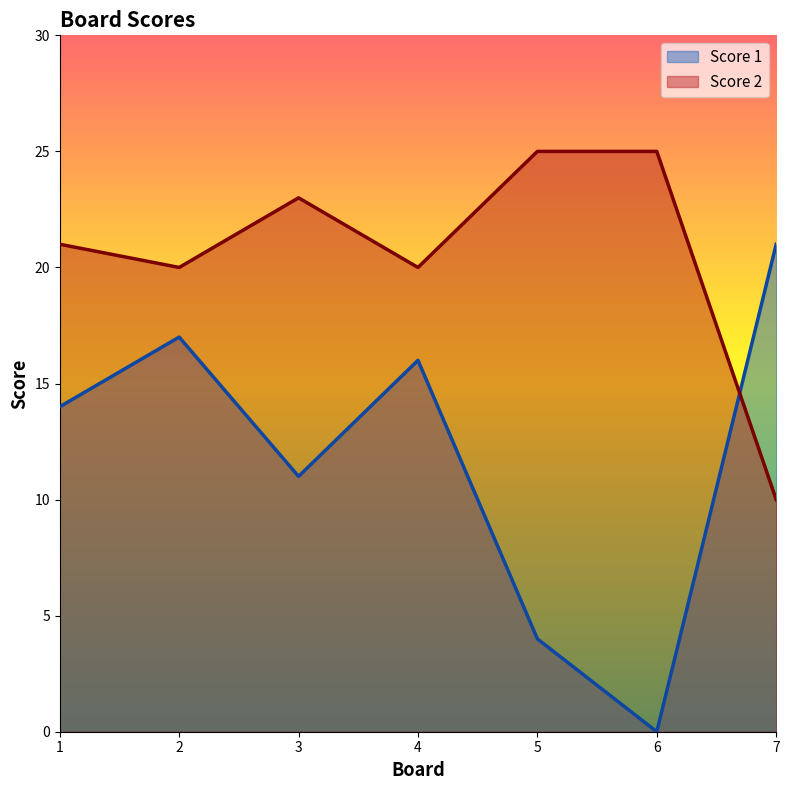

At how many categories does at least one series exceed 11?

7